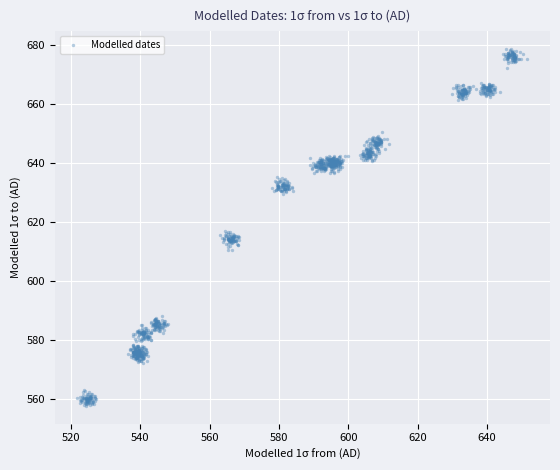

What is the range of Y values (max minus min)?

120.9